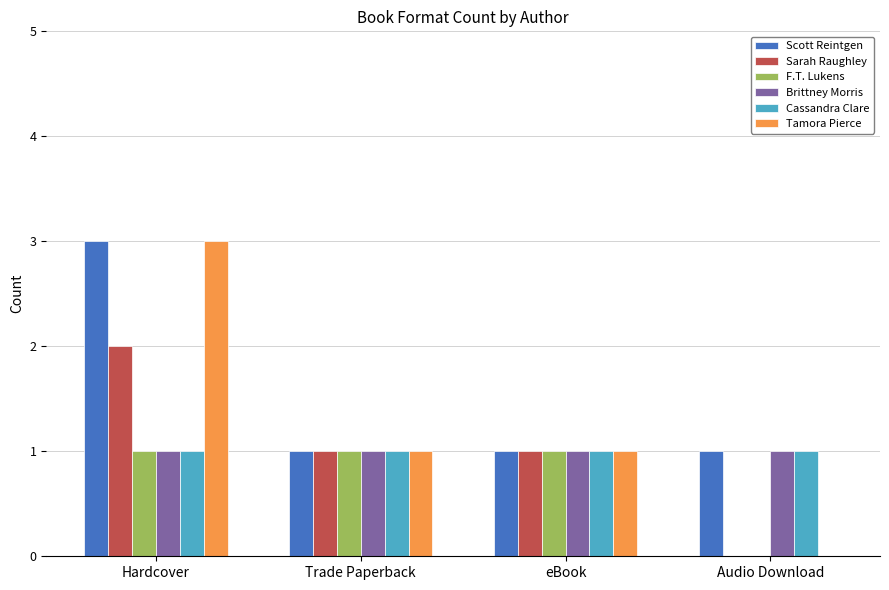

At which label does Sarah Raughley first exceed 1?

Hardcover